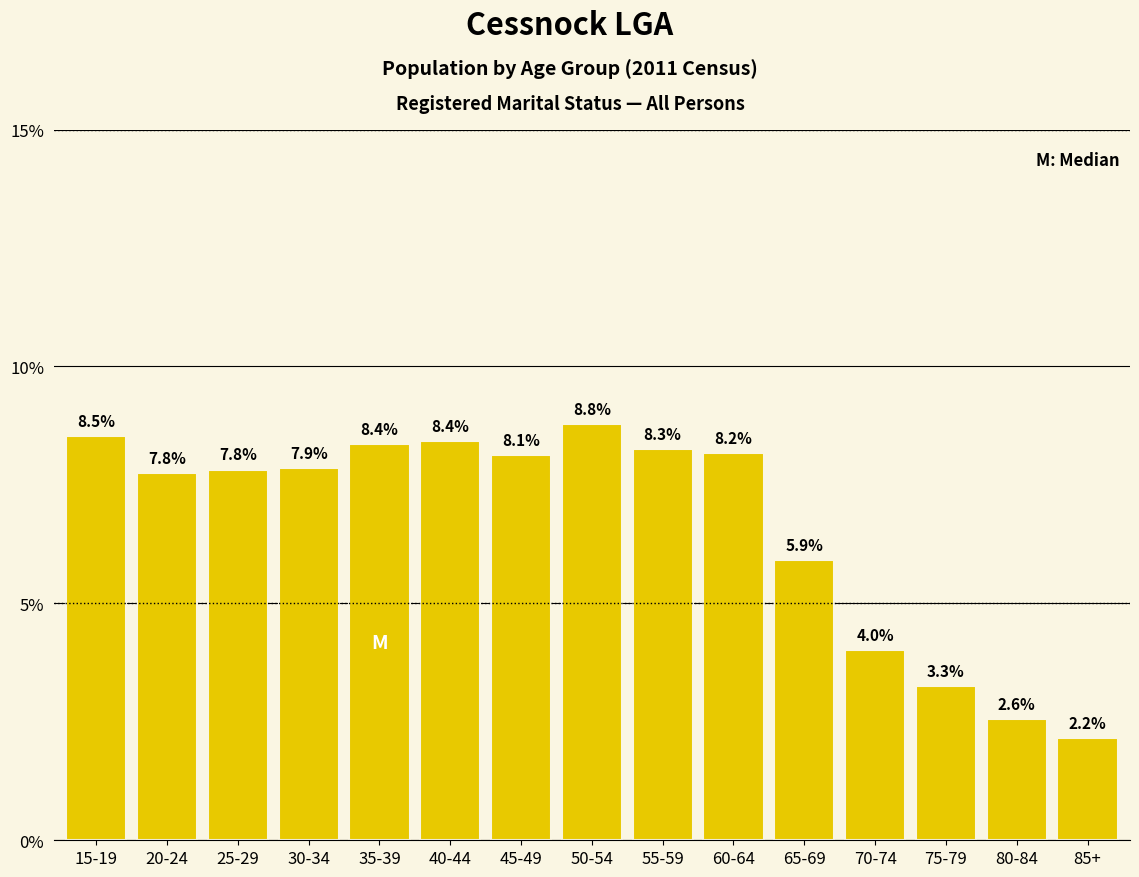

Reading left to right, what are all the values shown in this chart?

8.5	7.8	7.8	7.9	8.4	8.4	8.1	8.8	8.3	8.2	5.9	4.0	3.3	2.6	2.2